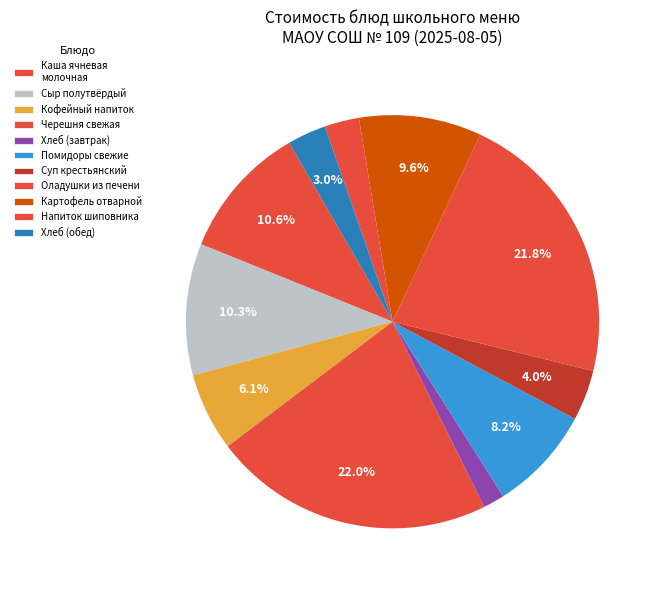

How many slices are in this pie chart?

11